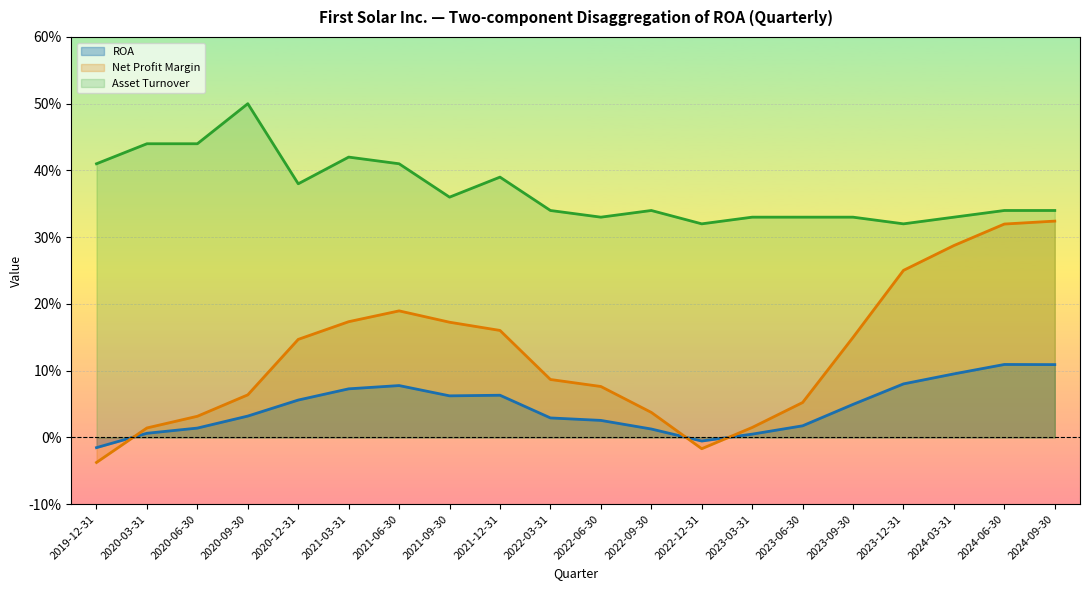

True or false: ROA and Asset Turnover cross at least once.

False